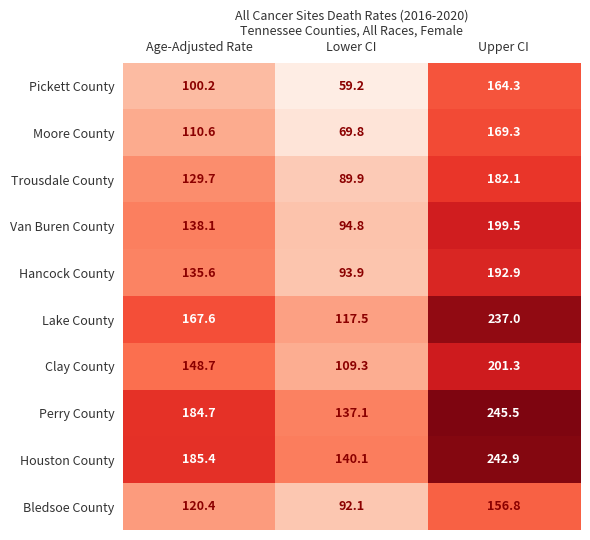

What is the difference between the second highest and minimum values in the Lake County series?

50.1